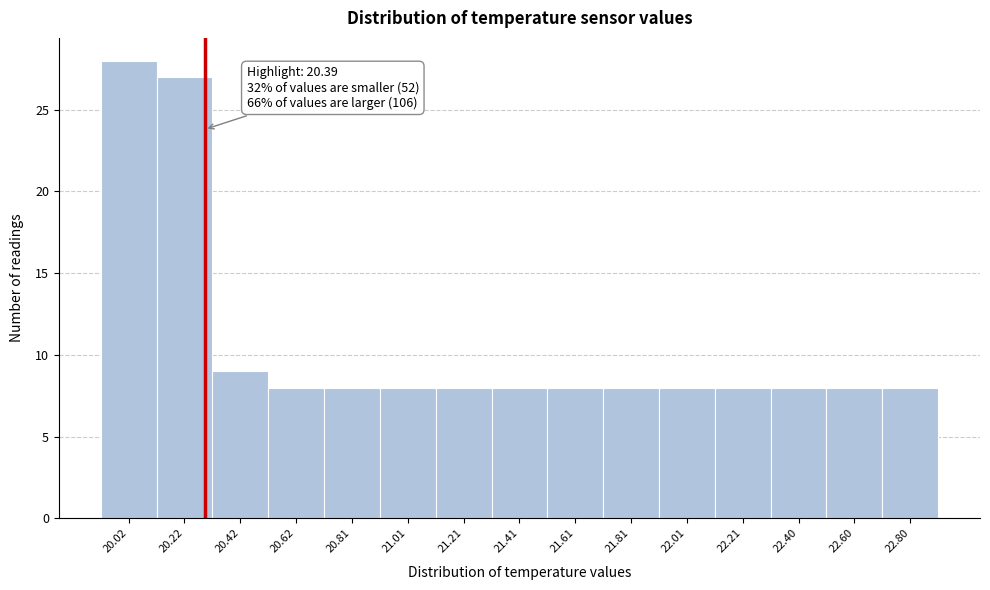

Reading left to right, list all the values displayed in this chart.

28	27	9	8	8	8	8	8	8	8	8	8	8	8	8